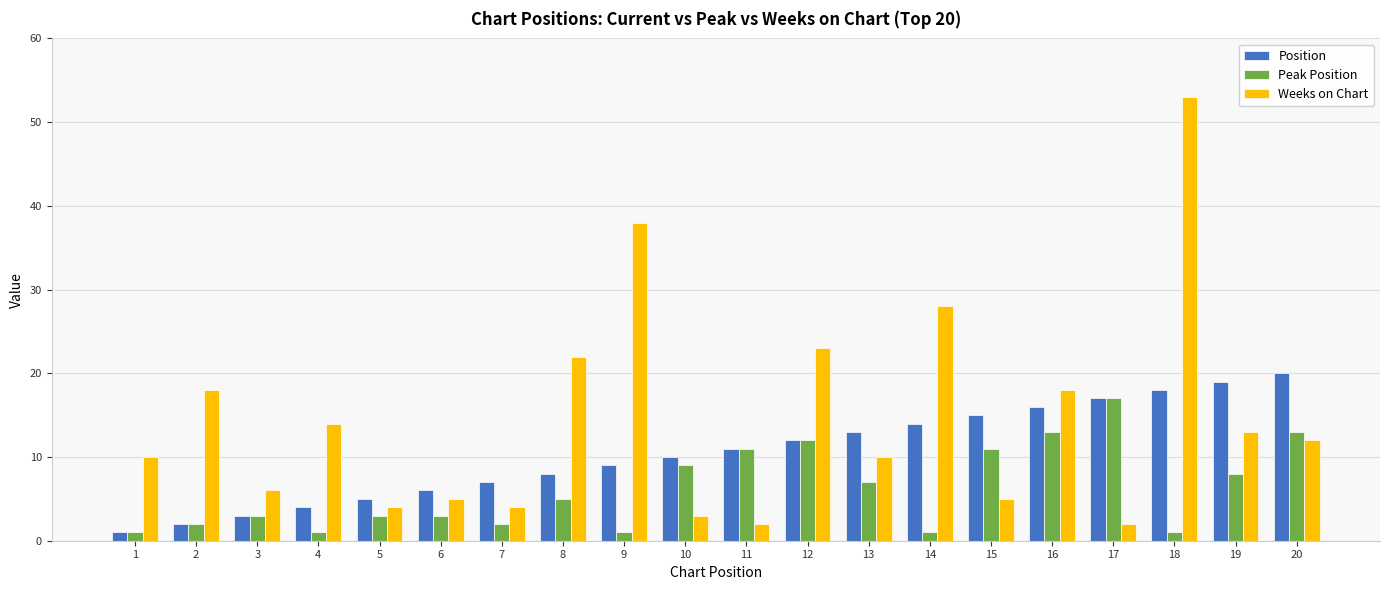

Which series changed the most between 15 and 19?

Weeks on Chart